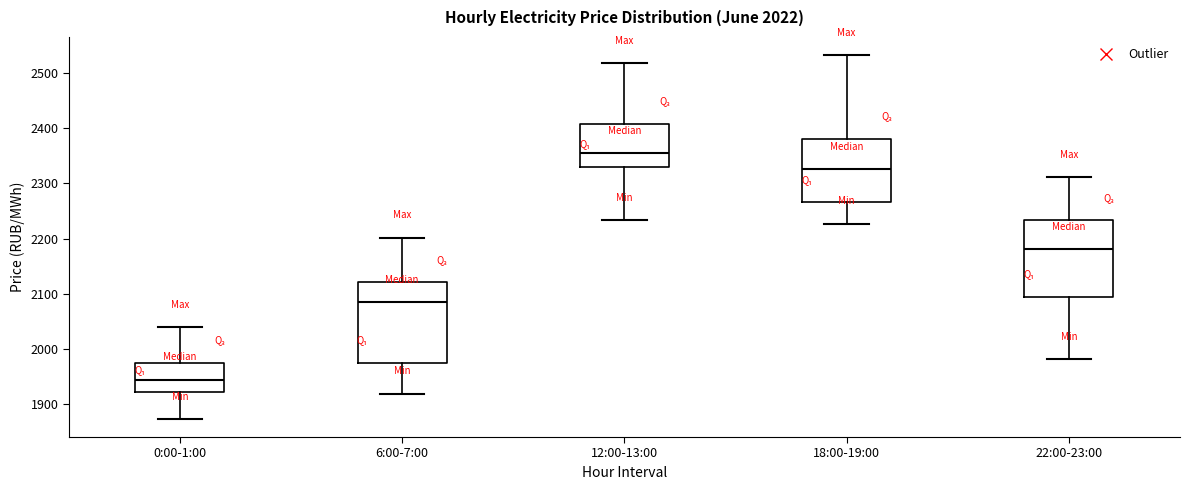

Which box's median line is the highest?

12:00-13:00